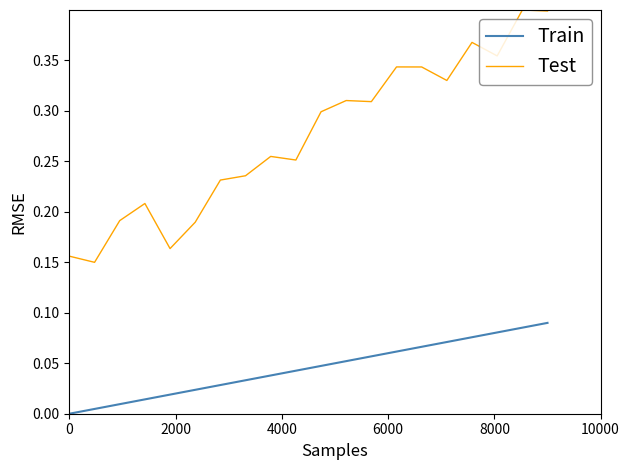

How many values in Train are above zero?

19